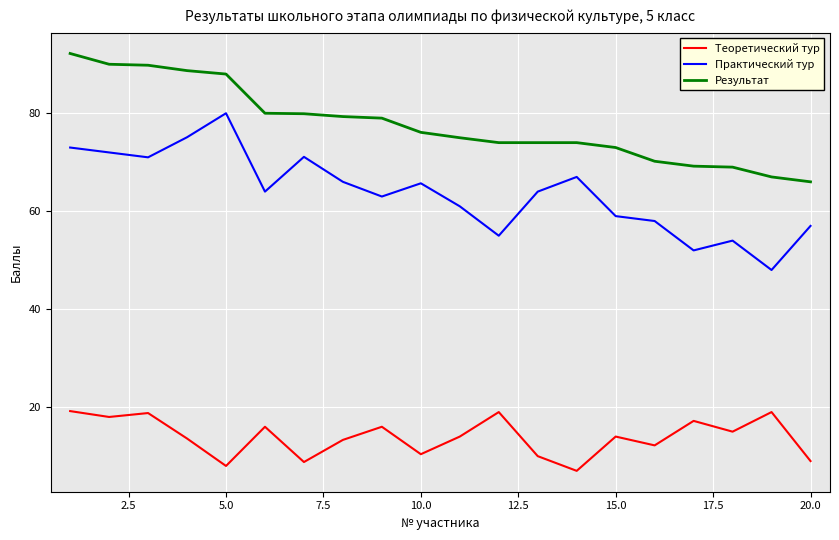

Which series has the largest range (max minus min)?

Практический тур